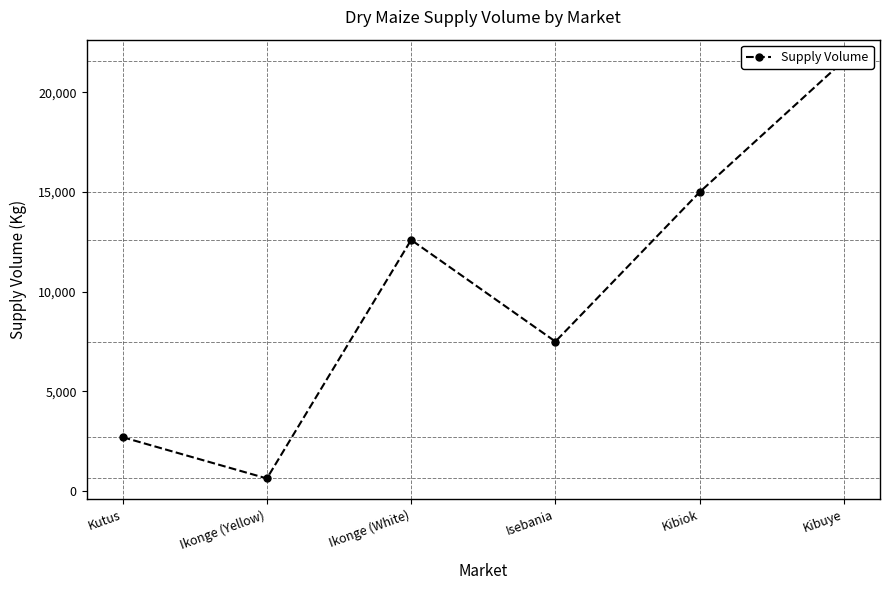

What is the difference between the values at Ikonge (White) and Kibiok?

2400